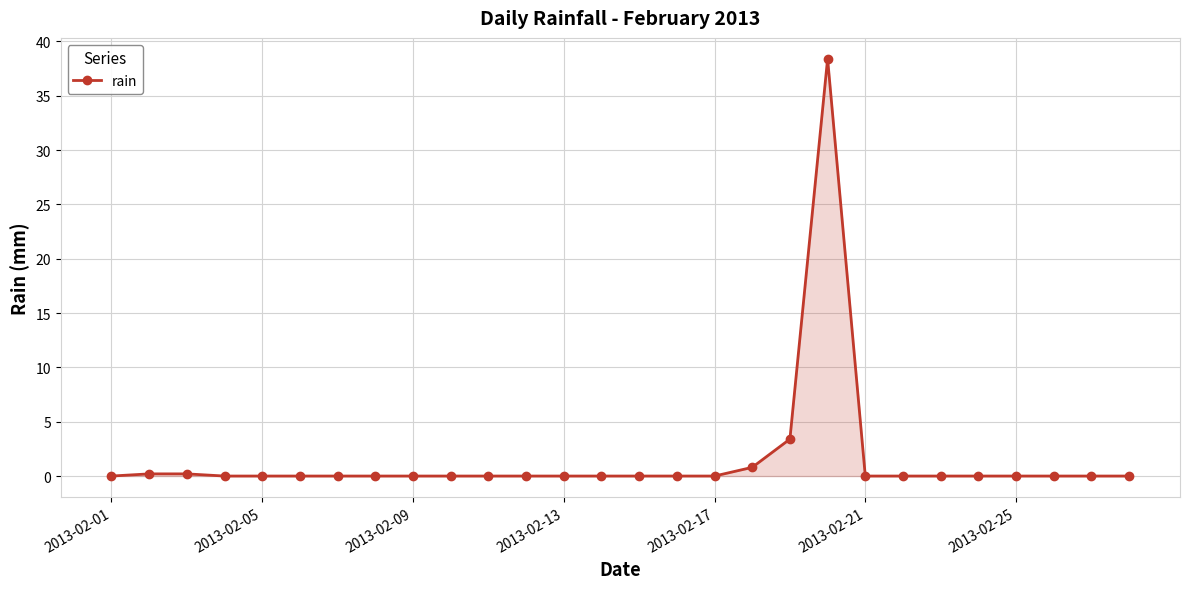

What is the average value?

1.5